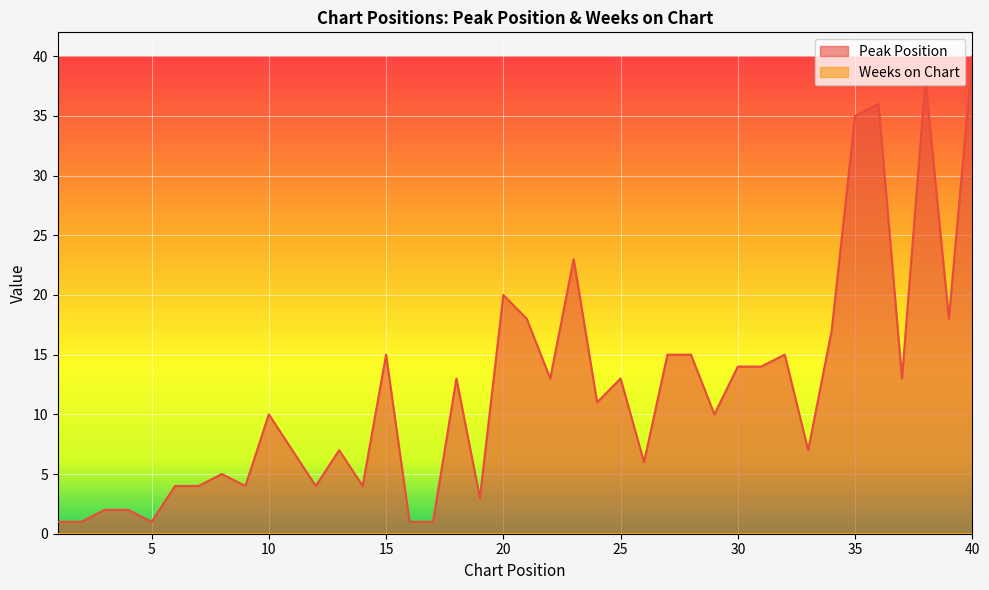

What is the smallest value displayed?

0